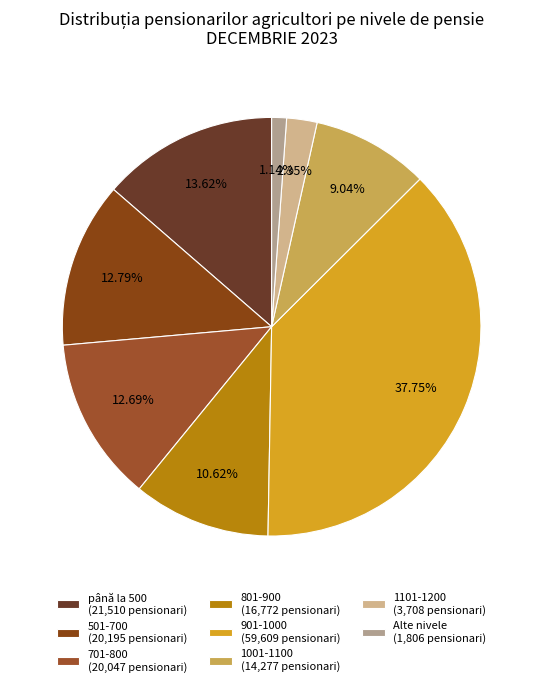

How many segments does this pie chart have?

8